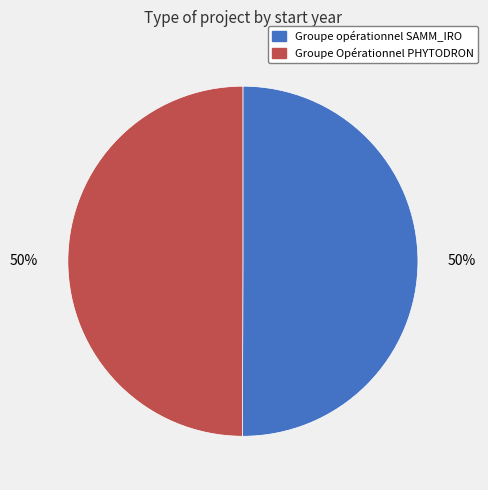

To the nearest percent, what portion does Groupe opérationnel SAMM_IRO represent?

50%